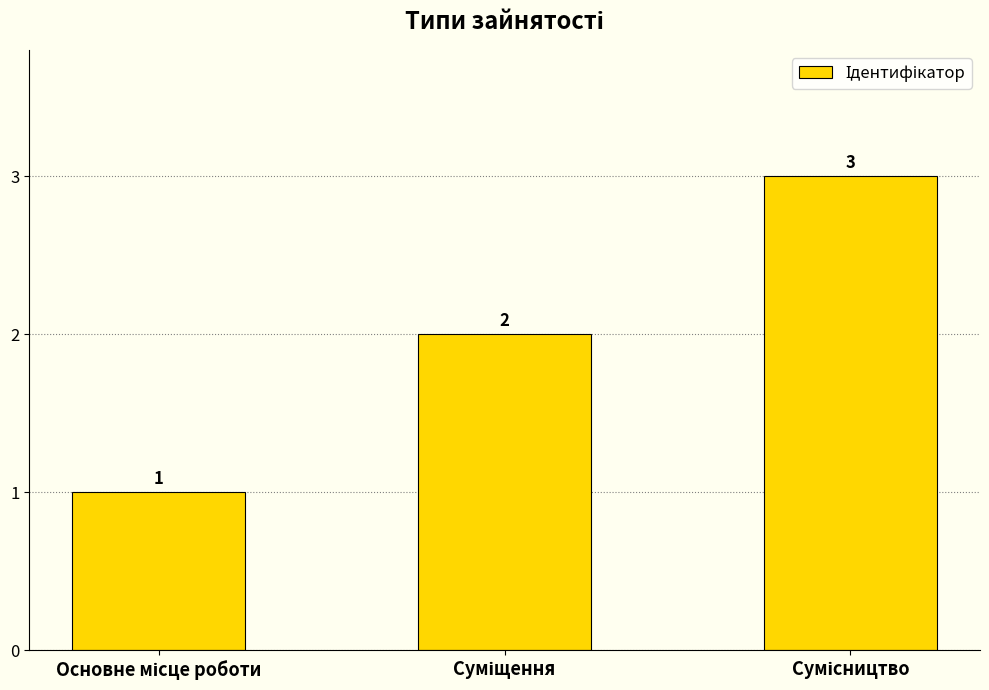

What is the sum of all values?

6